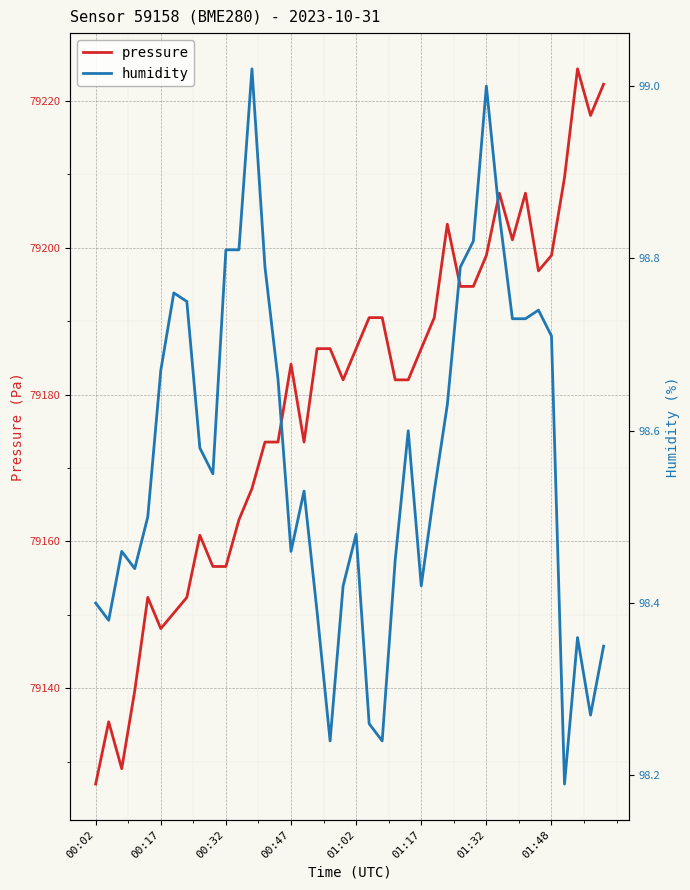

What is the highest value of the pressure series?

79224.3